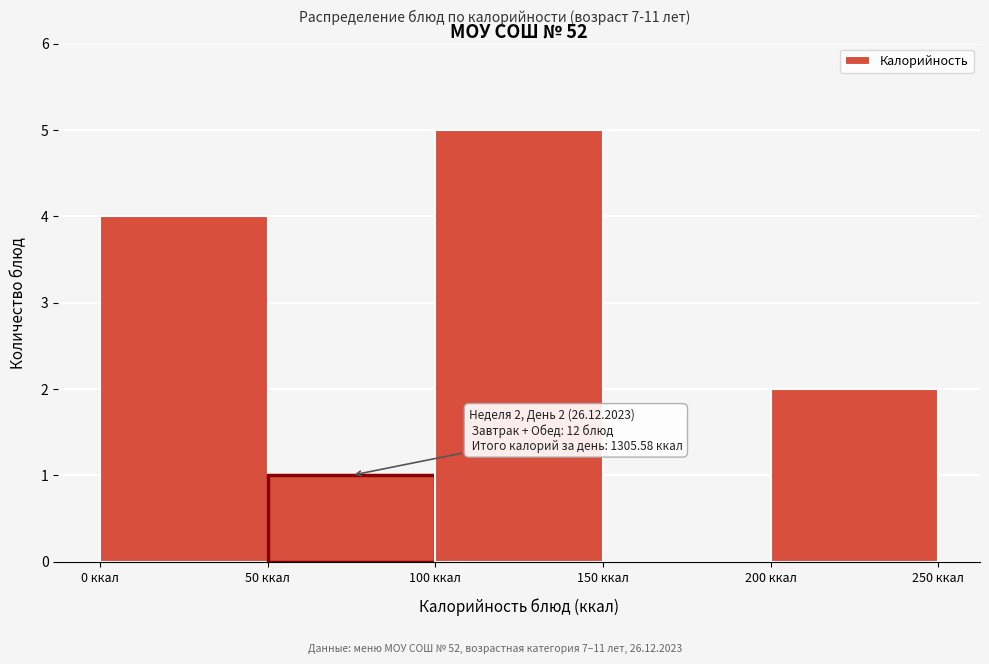

Over which range of the x-axis is the bar tallest?

100 to 150